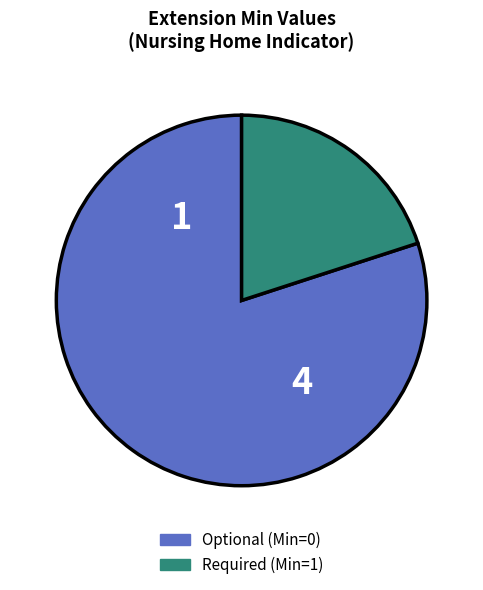

Is there any slice that represents more than half of the pie?

Yes